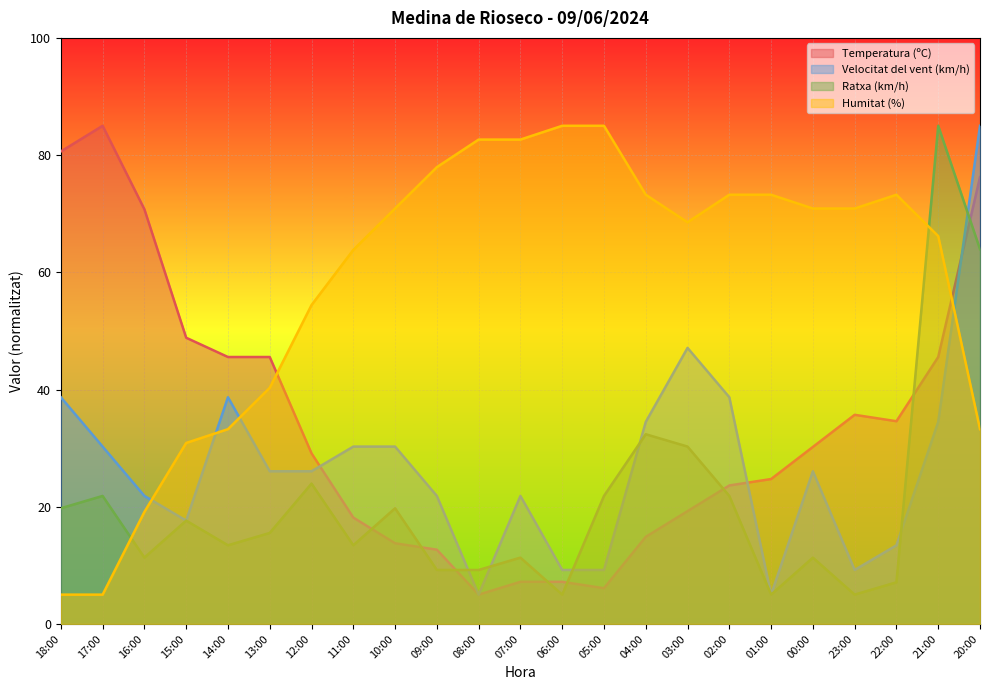

At 10:00, list the series in order from largest to smallest.

Humitat (%), Velocitat del vent (km/h), Ratxa (km/h), Temperatura (ºC)